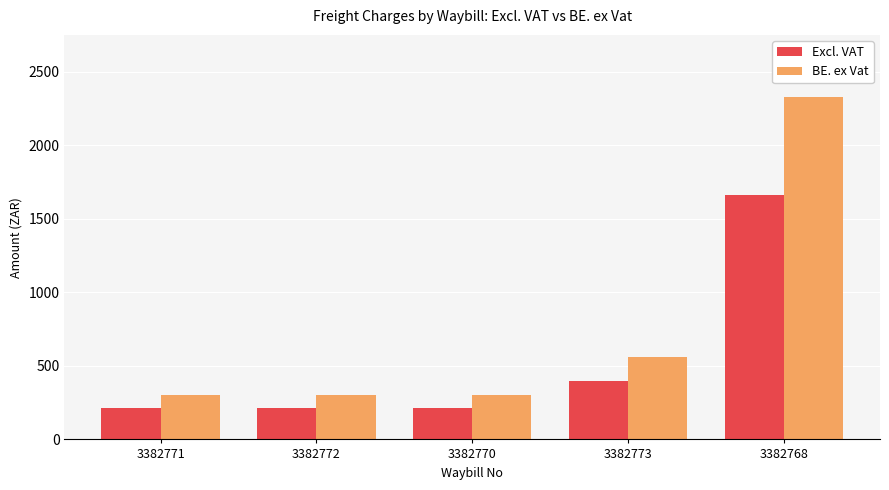

What is the average value of the BE. ex Vat series?

757.0